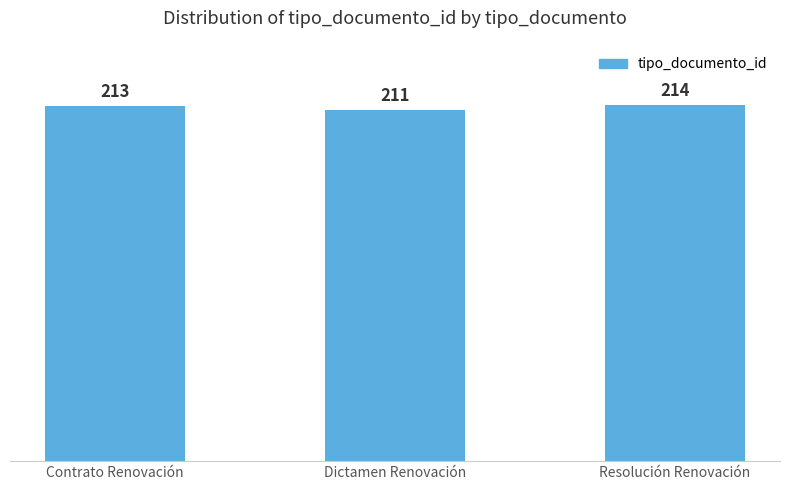

Which has a higher value, Resolución Renovación or Dictamen Renovación?

Resolución Renovación